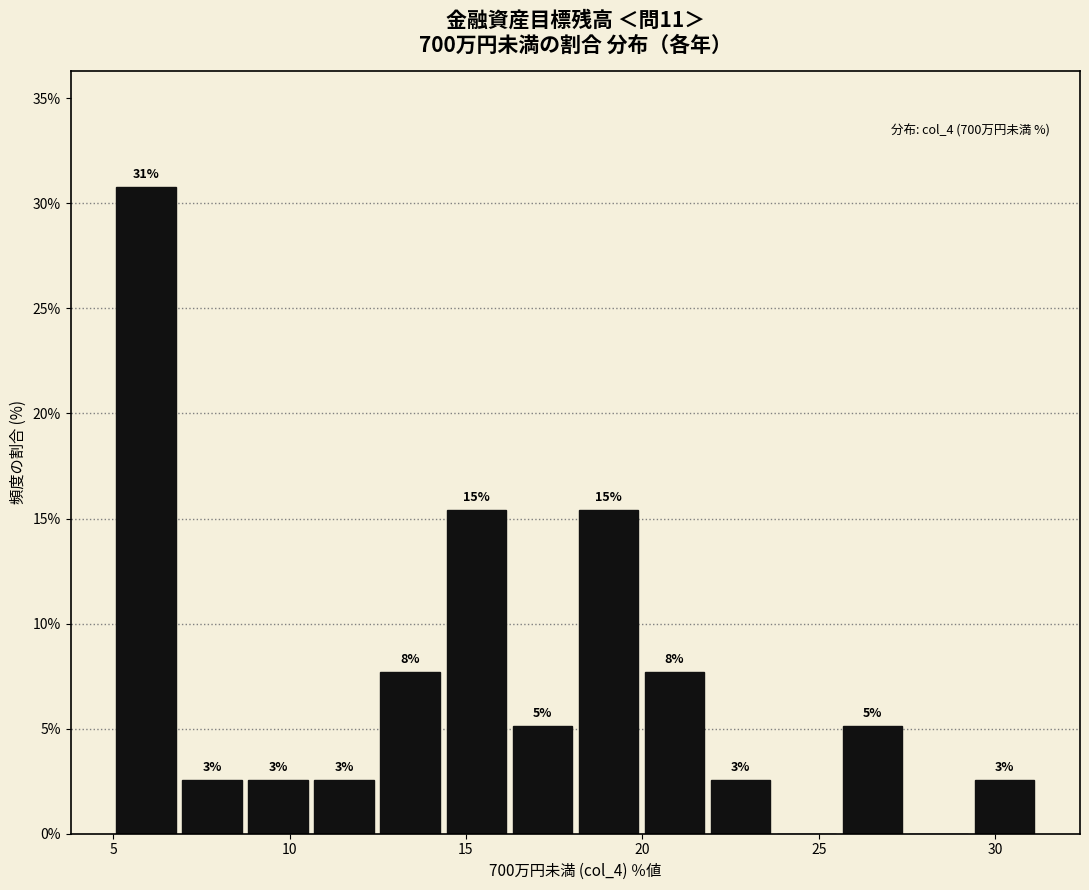

Read against the x-axis, roughly where is the centre of the tallest bar?

6.0